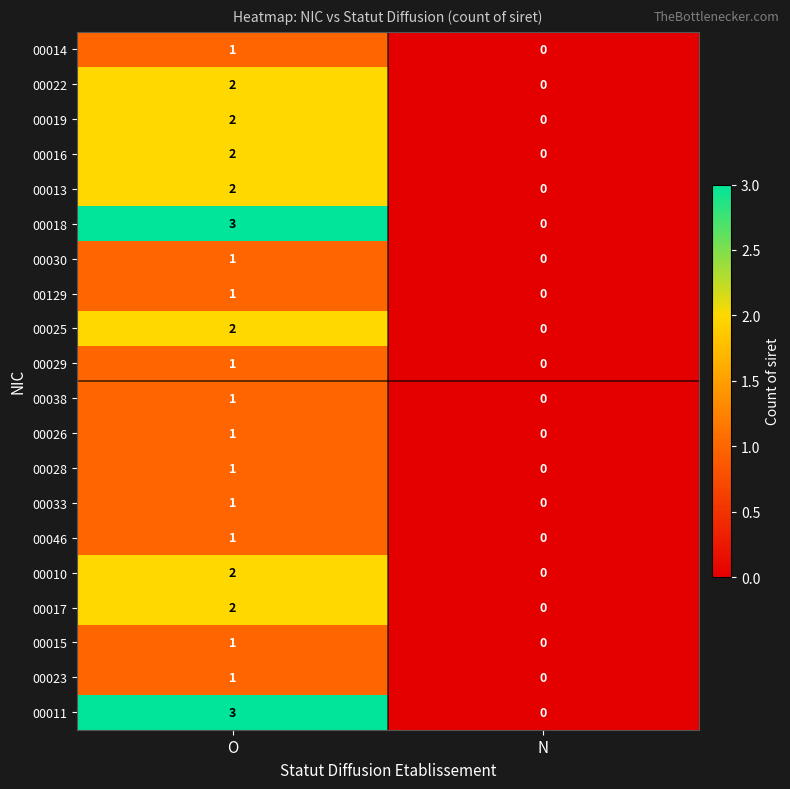

The value of 00017 at O is 2. True or false?

True